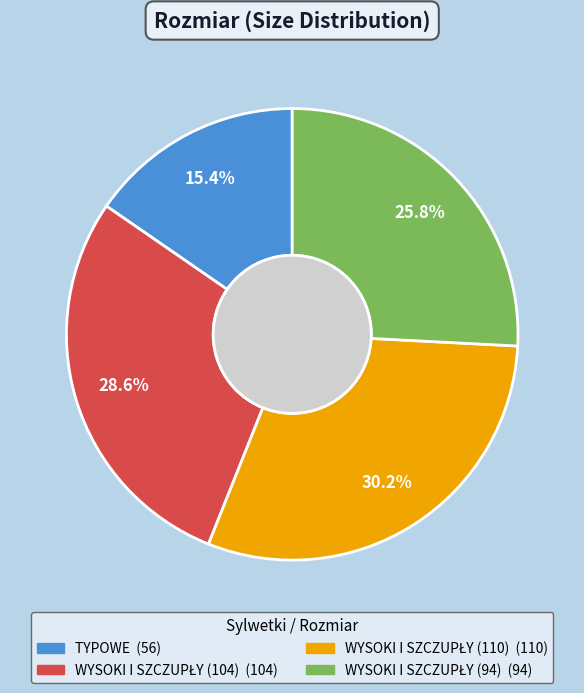

To the nearest percent, what percentage of the pie is TYPOWE?

15%